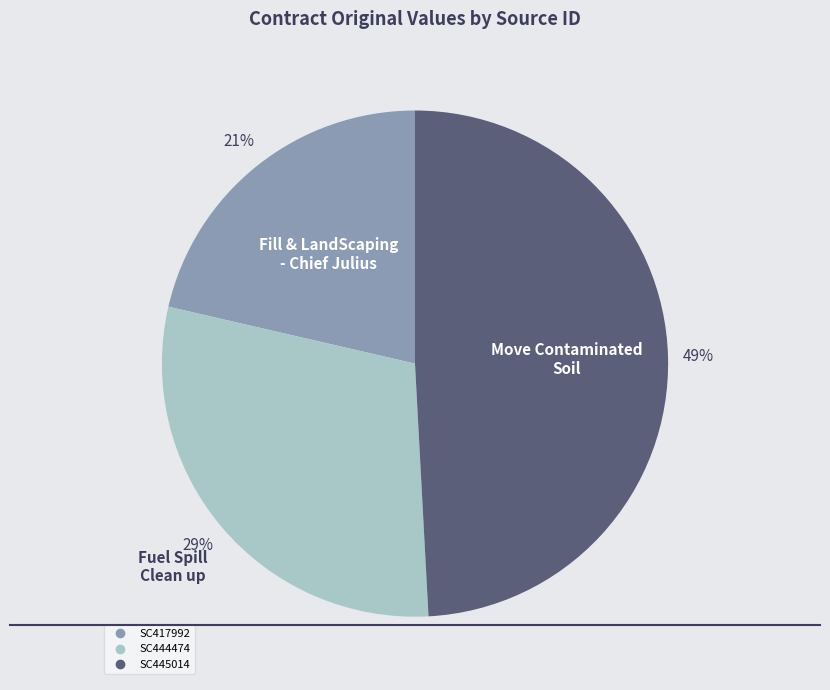

Does SC445014 account for over 50% of the chart?

No